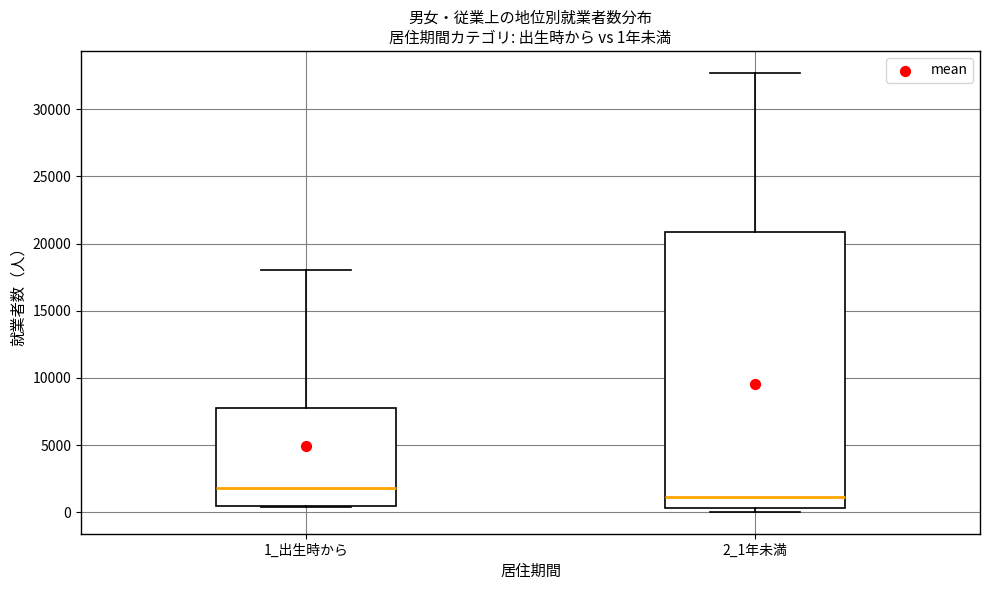

Comparing the boxes themselves (not the whiskers), which one is the tallest?

2_1年未満